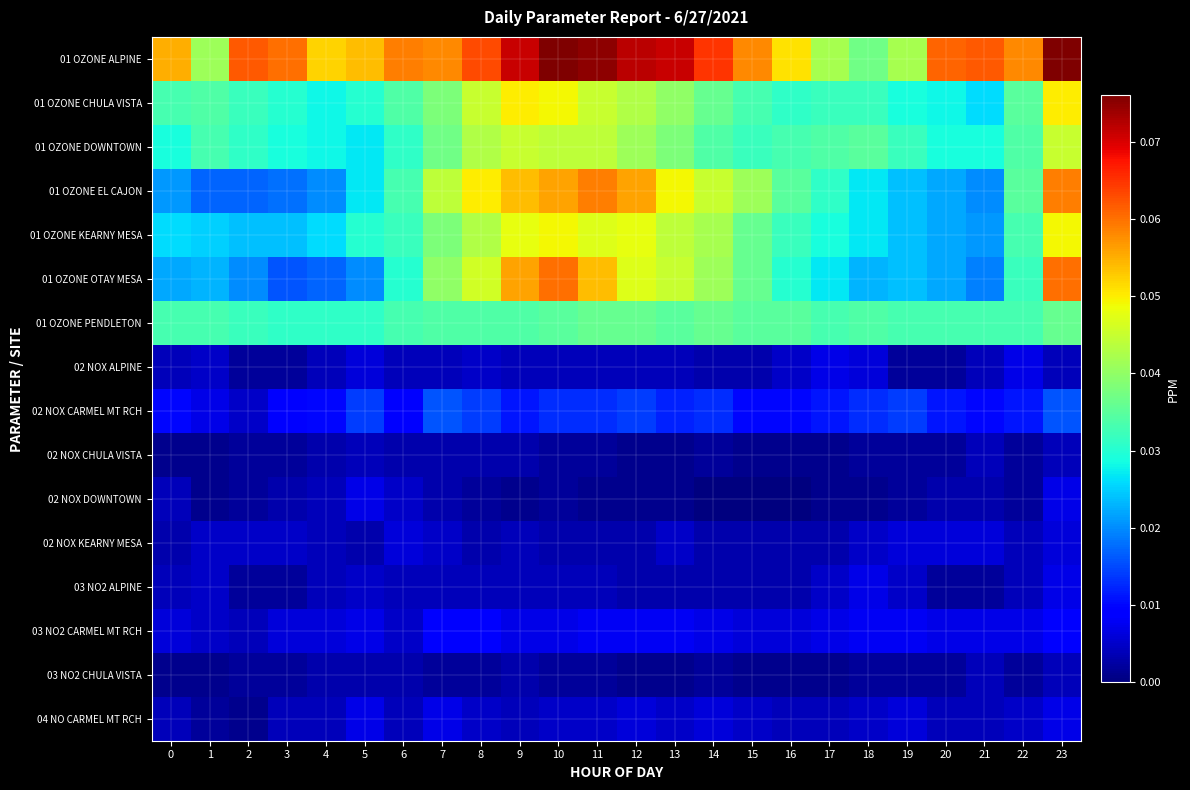

Between 17 and 22, which series saw the biggest shift?

01 OZONE ALPINE